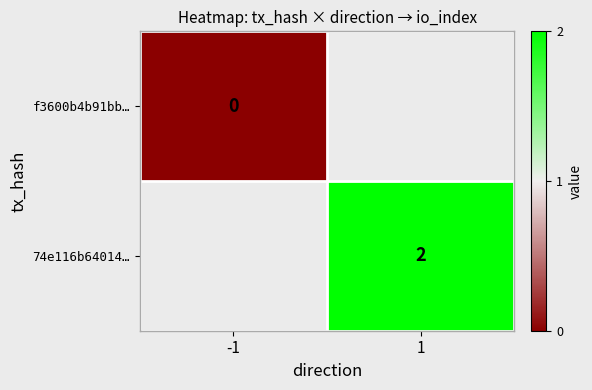

The value of 74e116b64014… at 1 is 1. True or false?

False